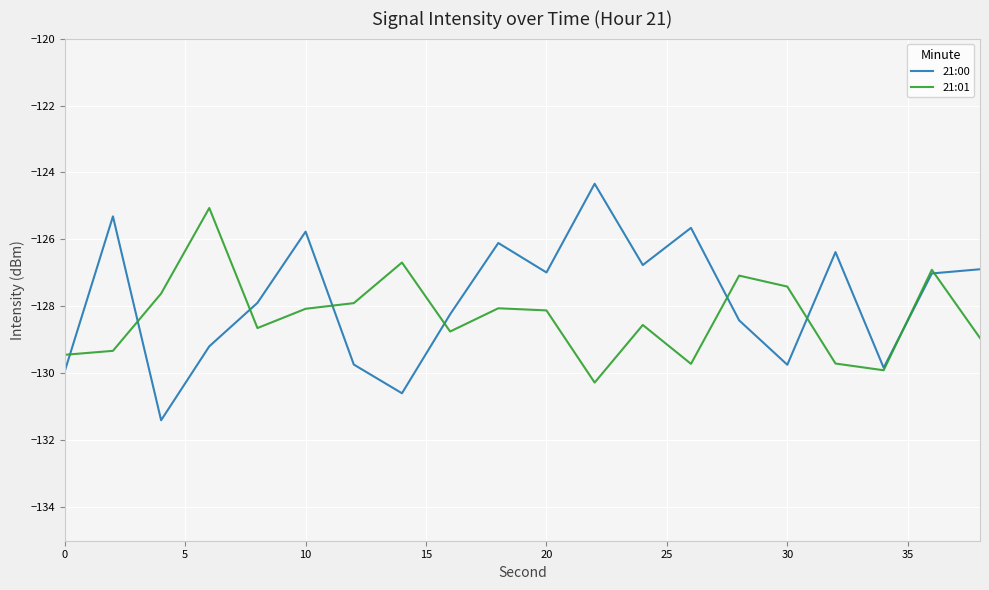

What is the highest value of the 21:00 series?

-124.3